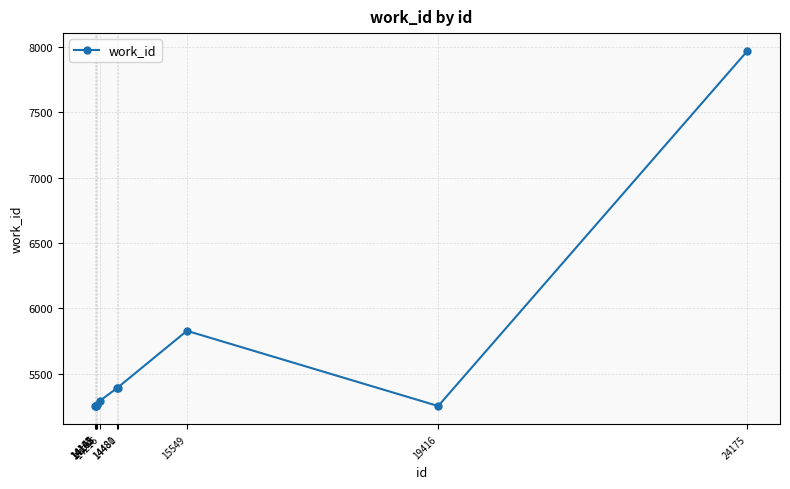

How many values are below 5295?

5